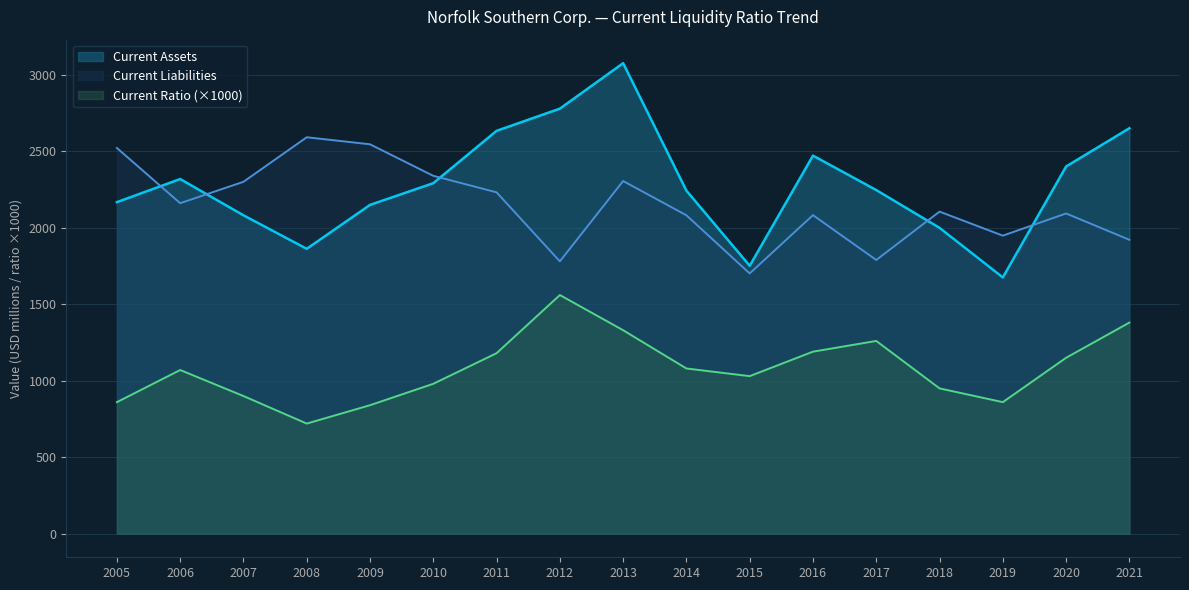

Reading left to right, what are all the values shown in this chart?

Current Ratio: 860	1070	900	720	840	980	1180	1560	1330	1080	1030	1190	1260	950	860	1150	1380
Current Assets: 2167	2318	2081	1862	2149	2291	2633	2778	3075	2242	1751	2471	2246	1999	1675	2400	2650
Current Liabilities: 2521	2160	2300	2591	2545	2339	2231	1780	2305	2081	1701	2082	1789	2105	1948	2093	1921